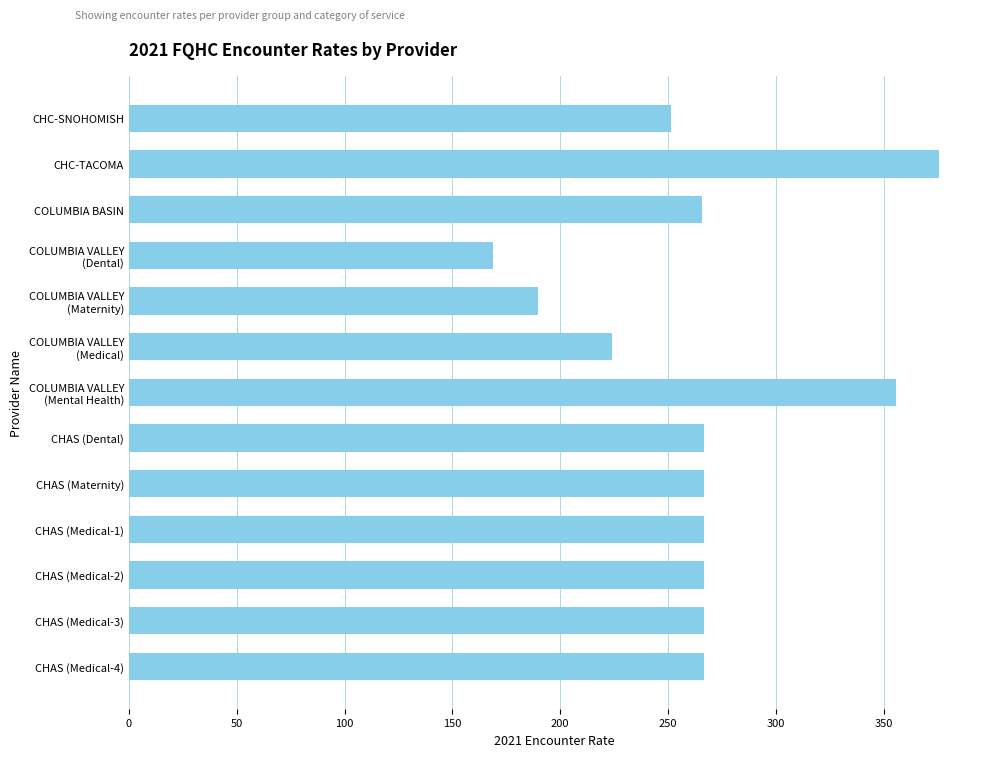

The chart shows a value of 658.2 at CHC-TACOMA. True or false?

False